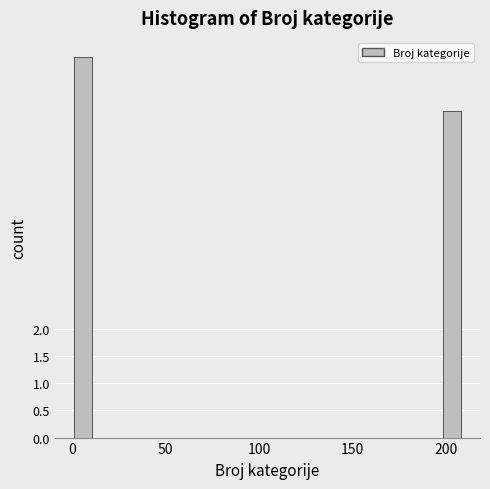

Around what value on the x-axis is the tallest bar? Give the approximate position of its centre, as read against the axis.

5